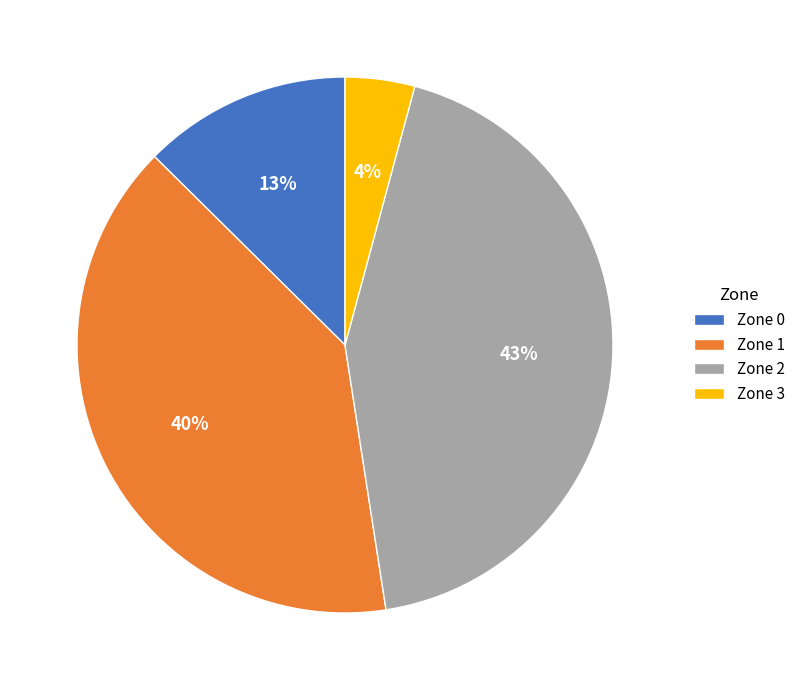

Does Zone 2 account for over 50% of the chart?

No